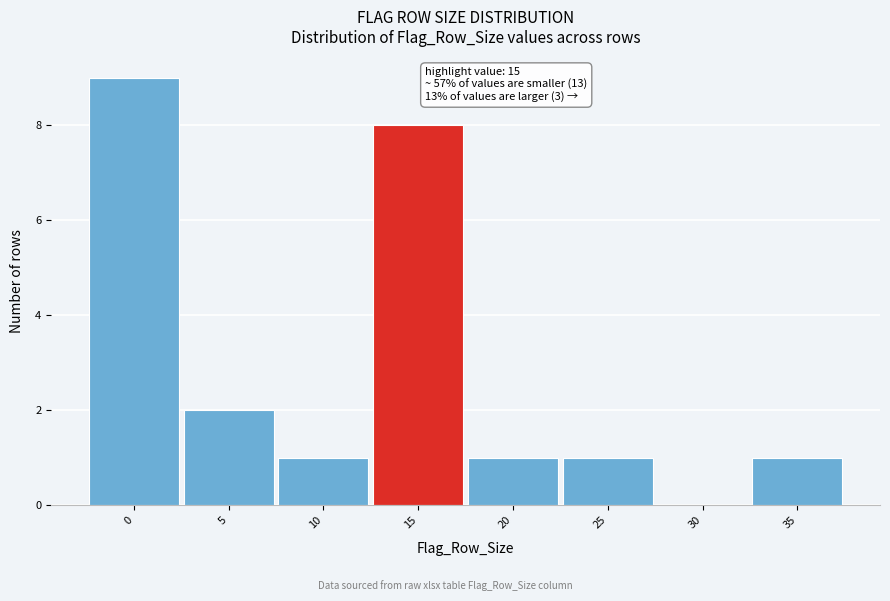

Which range on the x-axis has the tallest bar?

-2.5 to 2.5